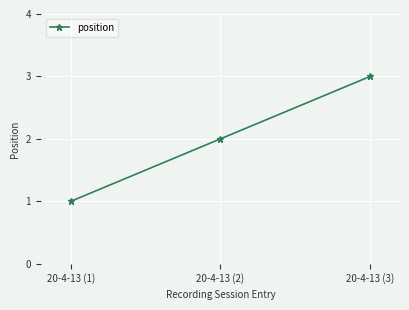

Reading left to right, list all the values displayed in this chart.

1	2	3